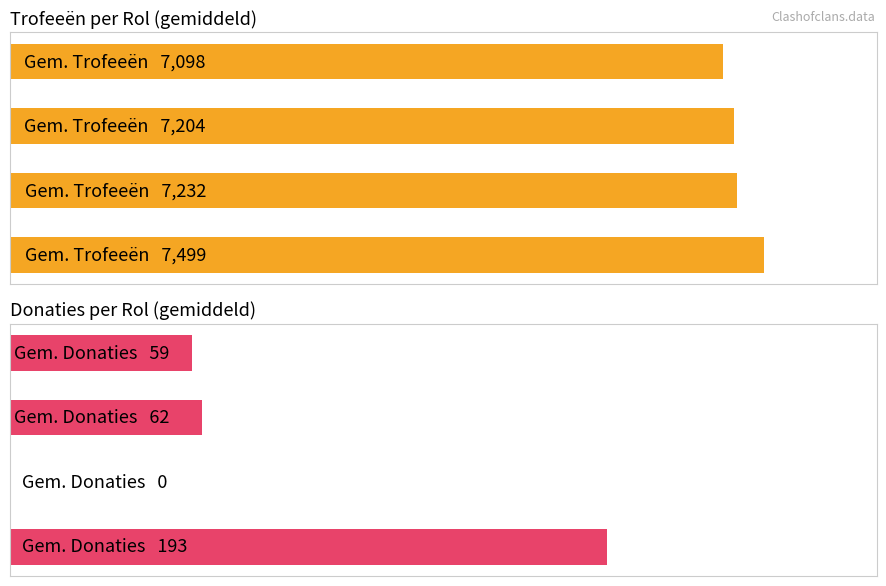

Reading right to left, extract all data points from this chart.

Gem. Trofeeën: 7098	7204	7232	7499
Gem. Donaties: 59	62	0	193